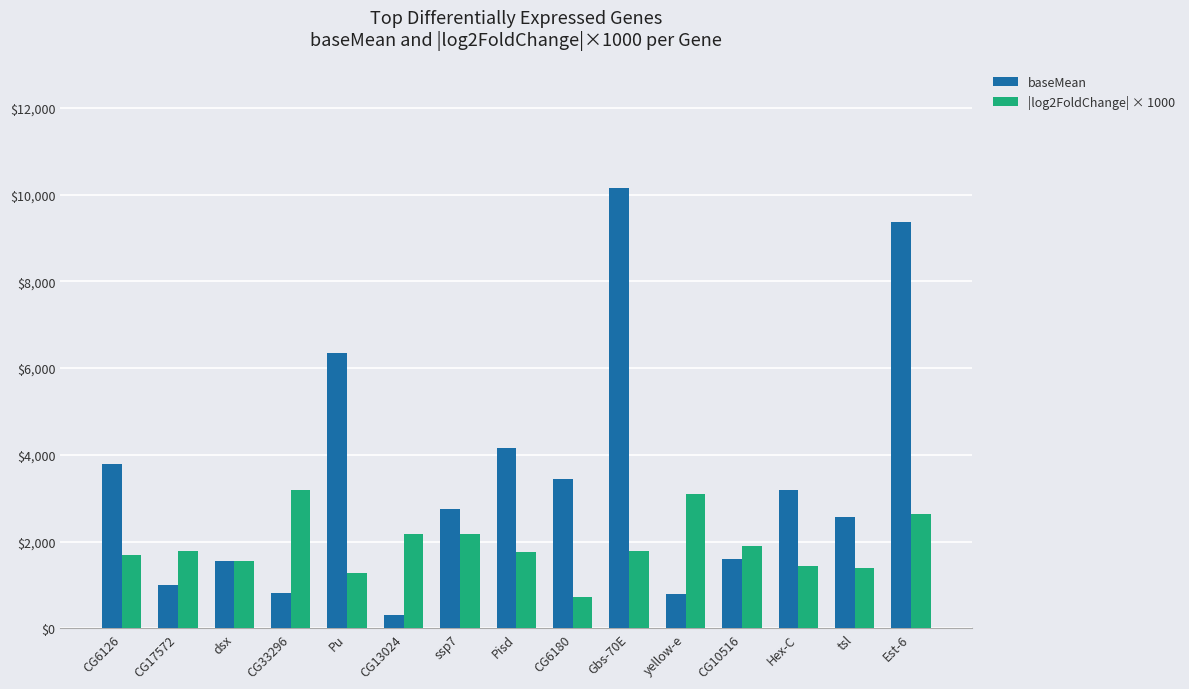

Which series has the largest range (max minus min)?

baseMean